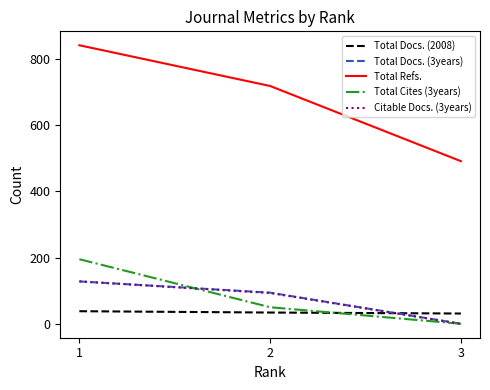

Does the chart display data point markers on the line(s)?

No